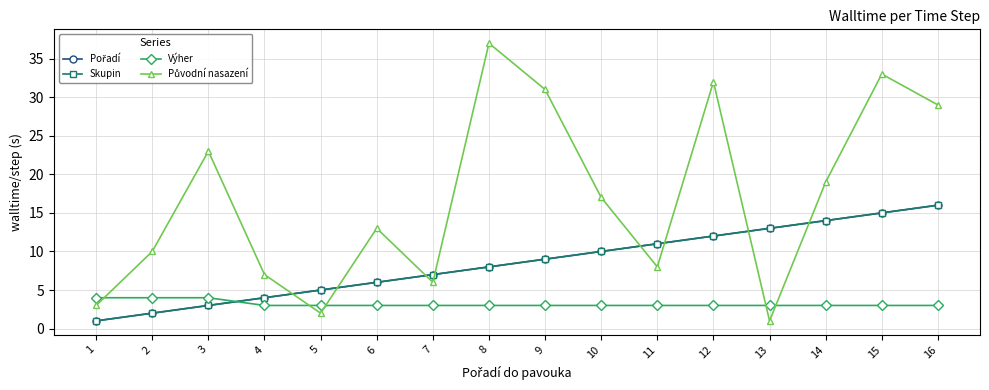

Is this an area chart (filled region under the line)?

No